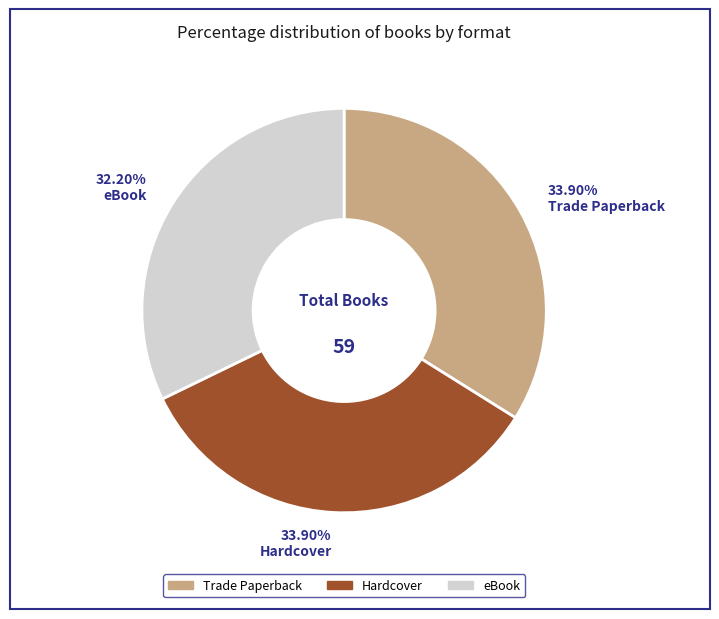

What portion of the pie excludes Trade Paperback?

66.1%